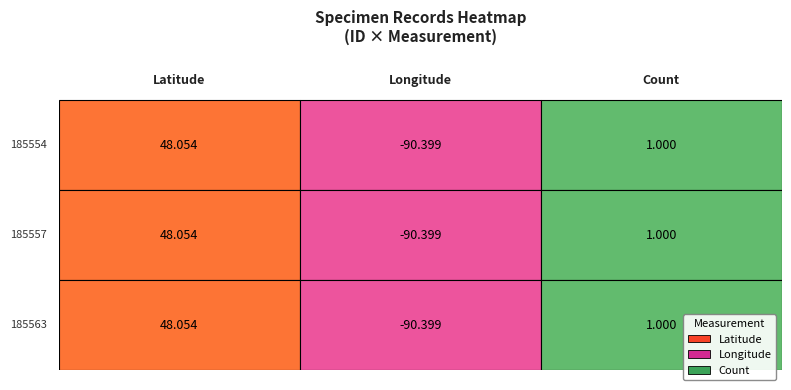

Reading left to right, list all the values displayed in this chart.

185554: Latitude=48.1	Longitude=-90.4	Count=1.0
185557: Latitude=48.1	Longitude=-90.4	Count=1.0
185563: Latitude=48.1	Longitude=-90.4	Count=1.0